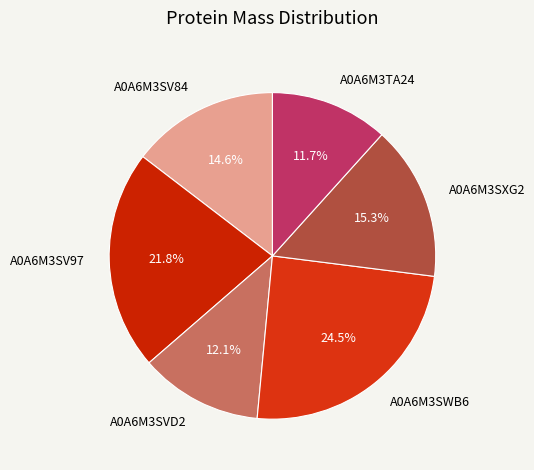

Between A0A6M3SXG2 and A0A6M3SVD2, which is larger?

A0A6M3SXG2